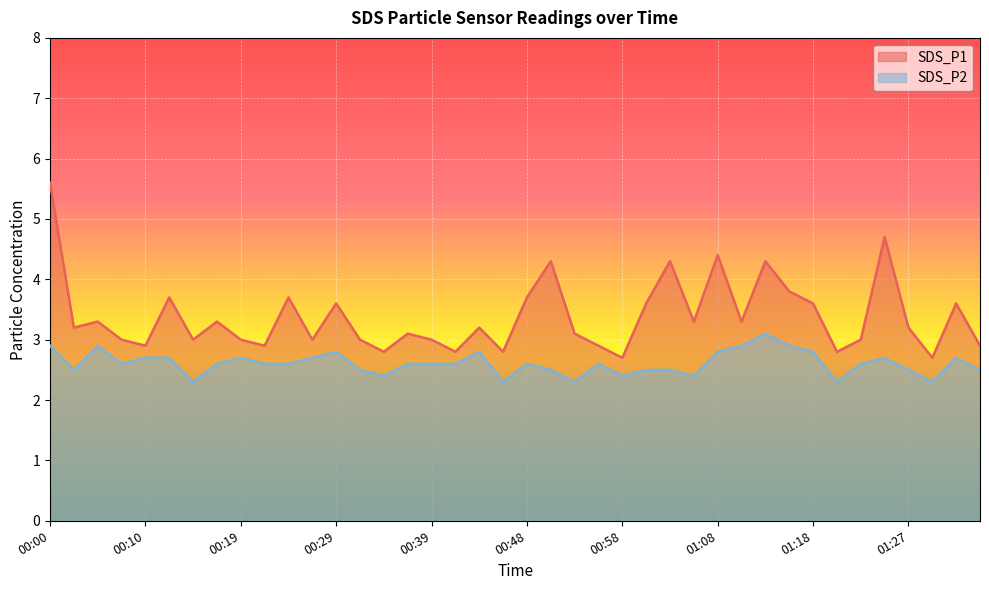

What is the maximum value shown in the chart?

5.6